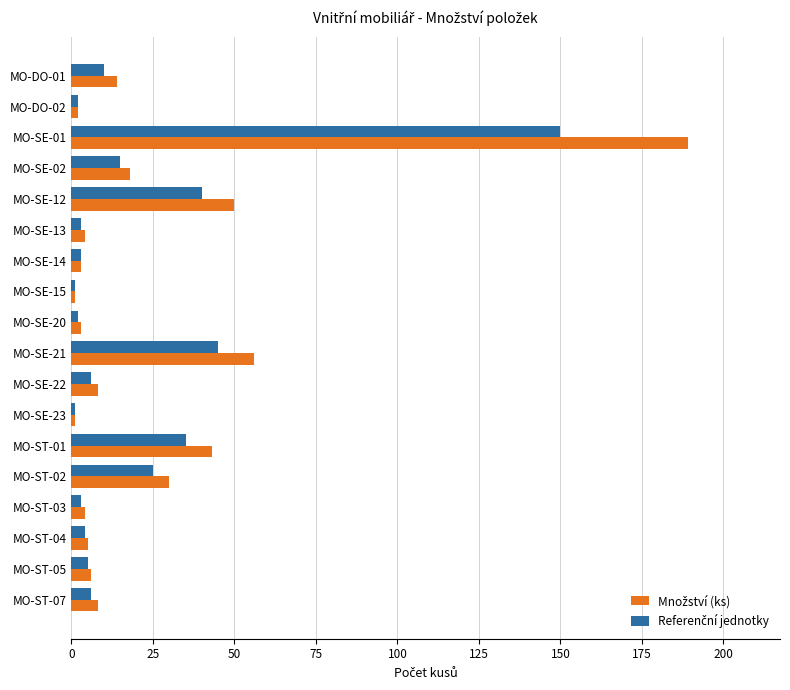

What is the total value across all series at MO-SE-22?

14